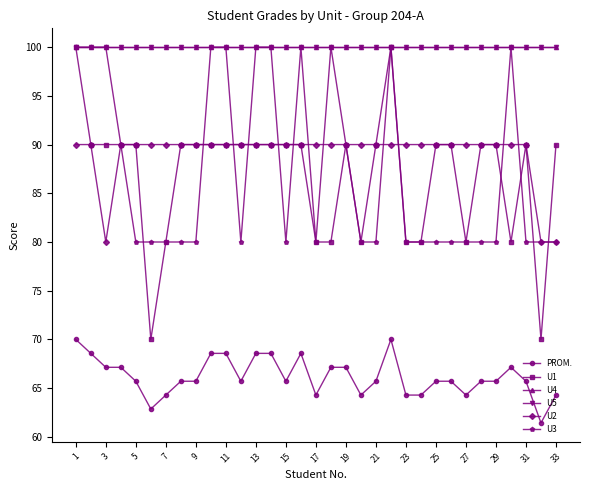

True or false: U4 and PROM. cross at least once.

False